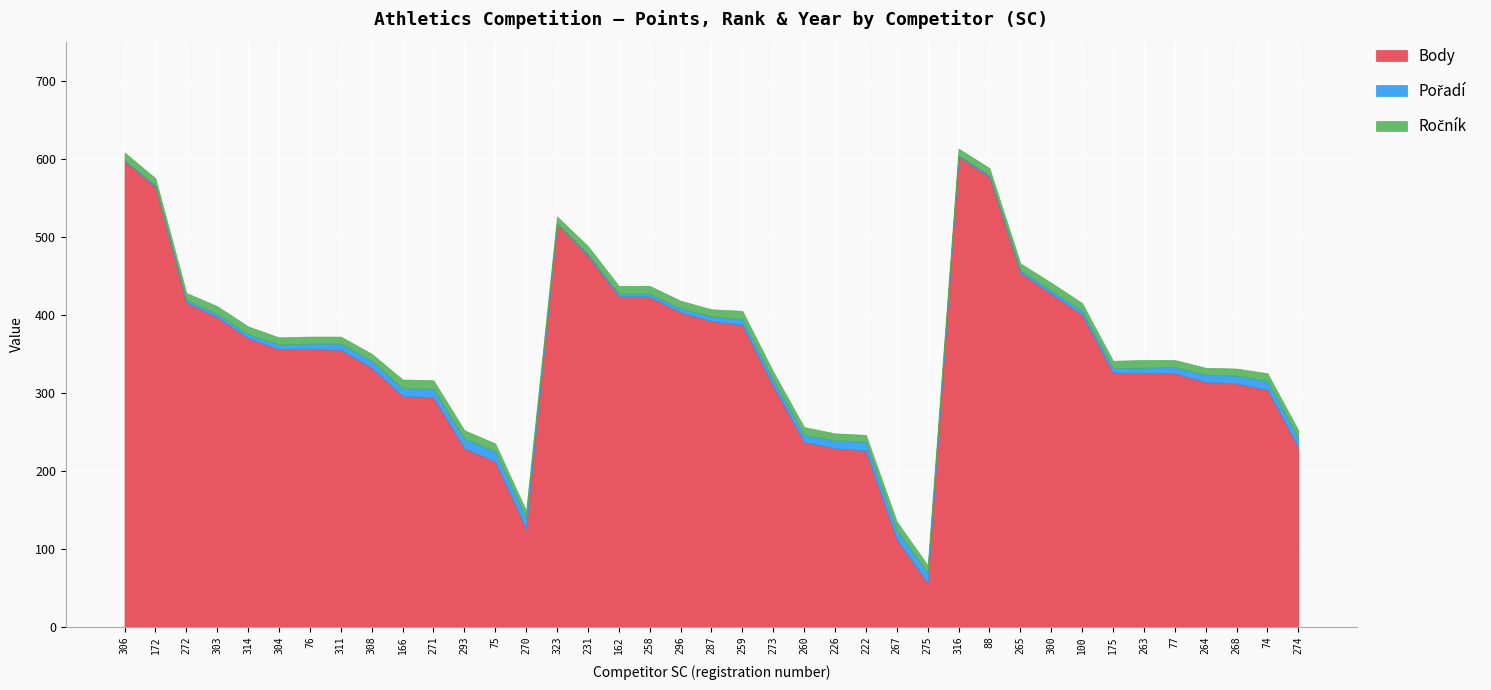

True or false: Body and Pořadí intersect in this chart.

False